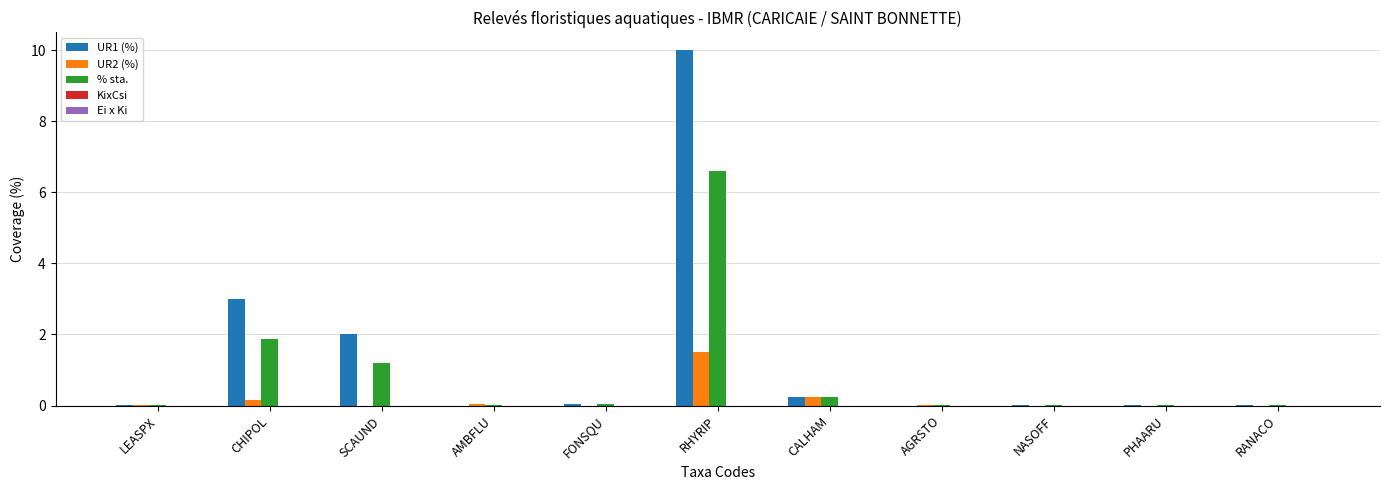

What is the sum of all UR1 (%) values?

15.4